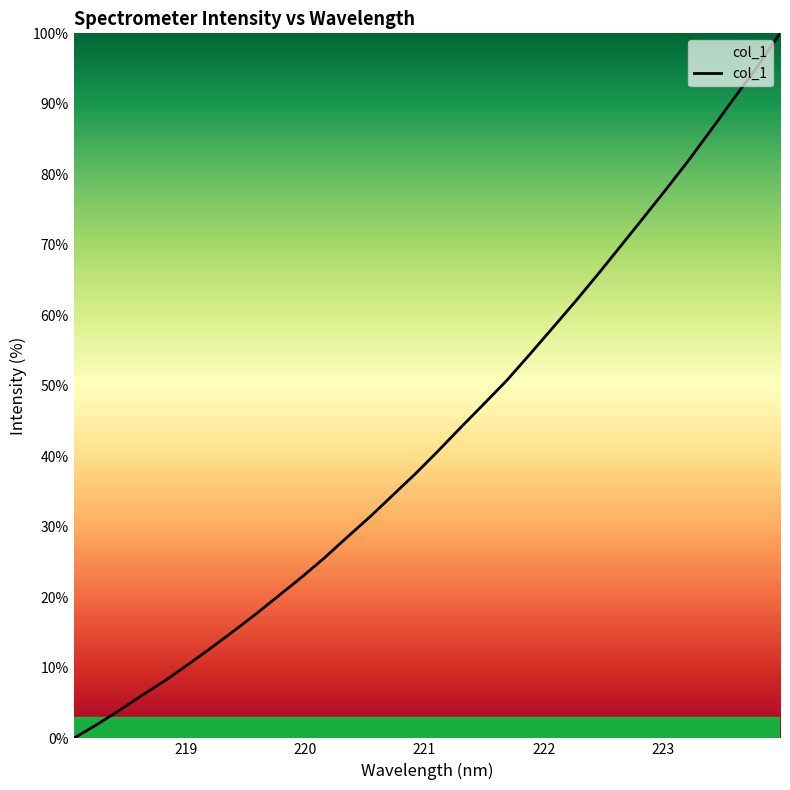

What is the difference between the maximum and minimum values?

100.0